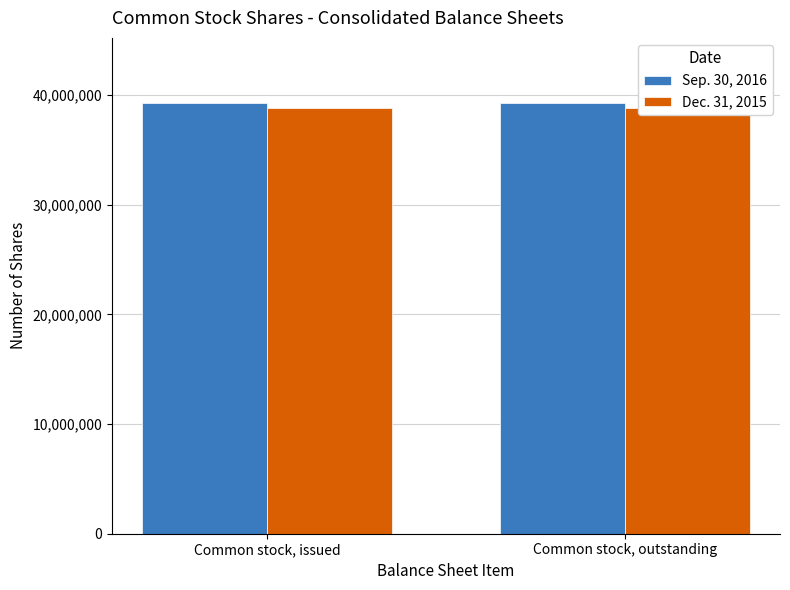

Which series has the largest range (max minus min)?

Sep. 30, 2016